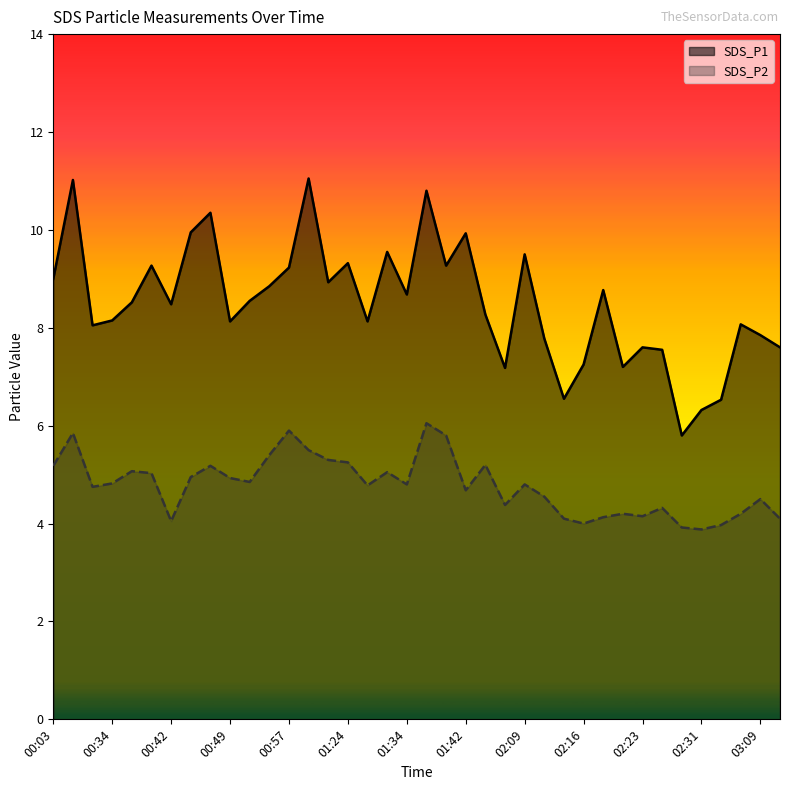

True or false: SDS_P2 has more than 1 interior local peaks.

True